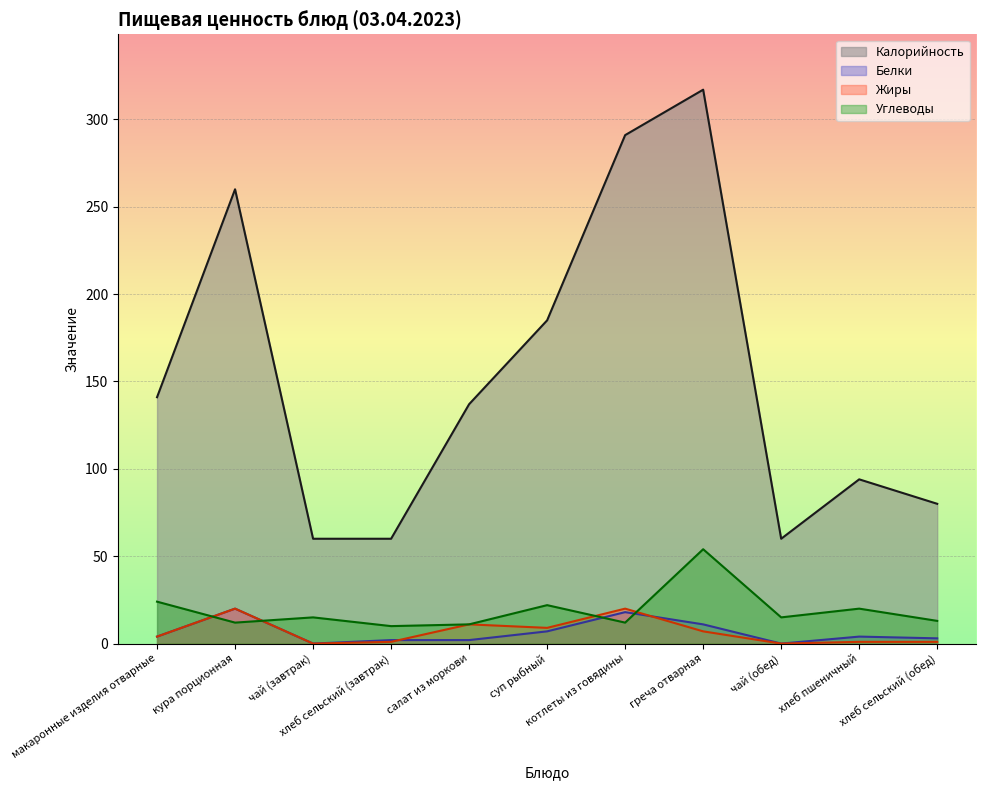

Rank the series by their maximum value, from lowest to highest.

Белки, Жиры, Углеводы, Калорийность